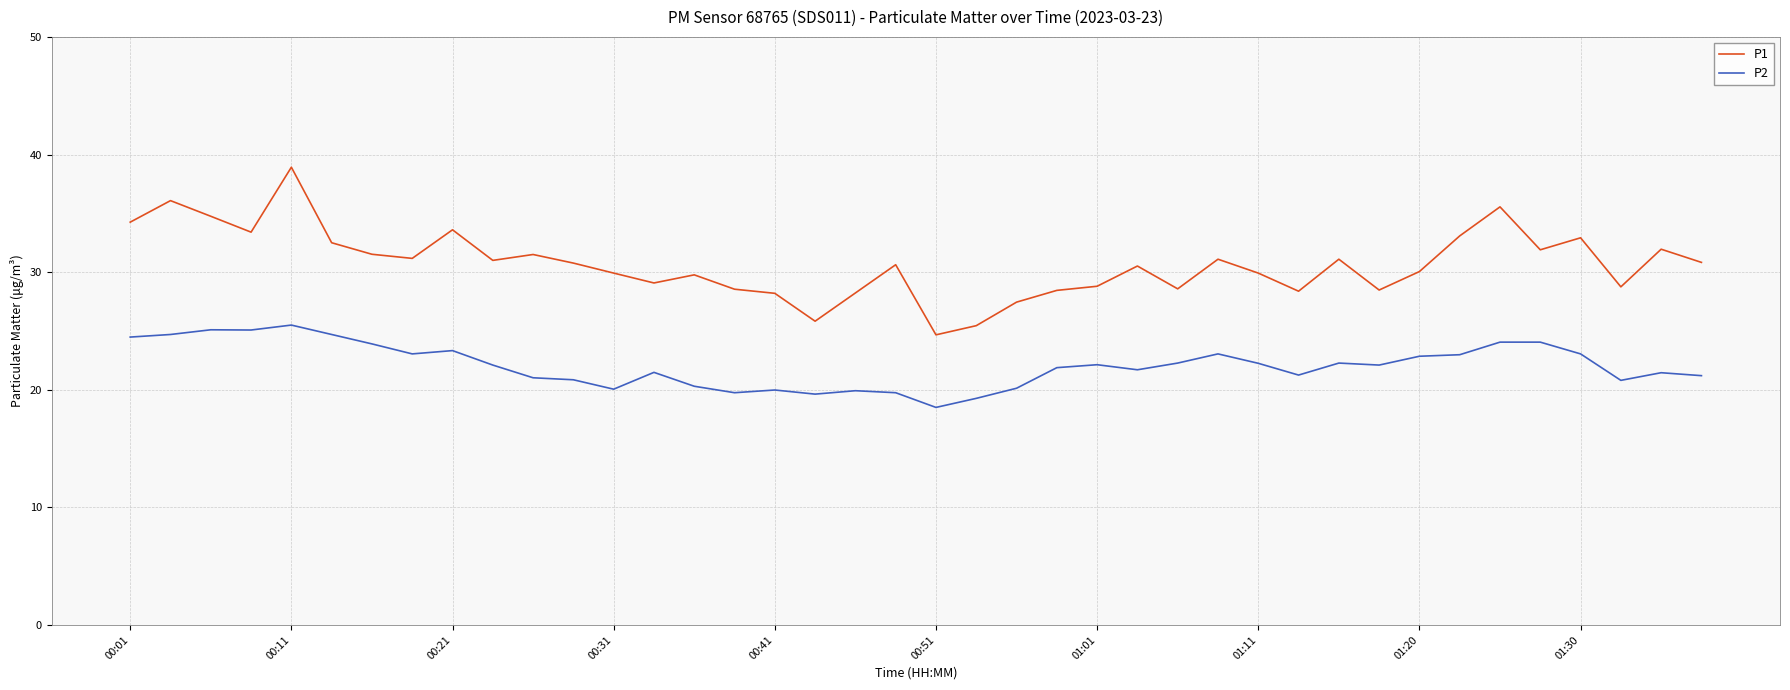

What is the greatest value displayed?

38.9